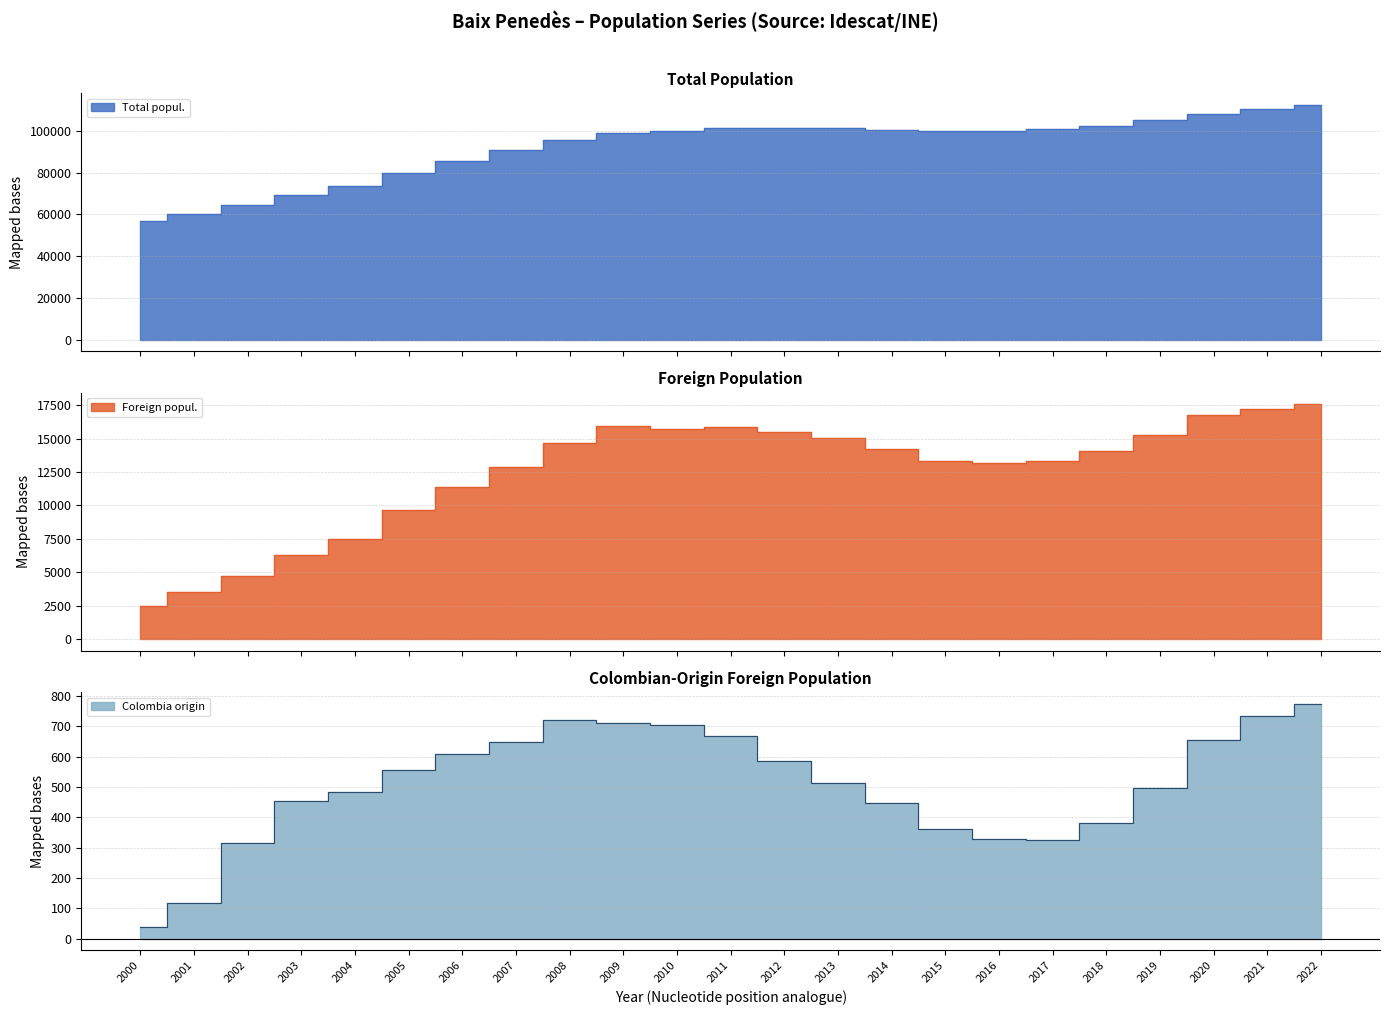

What is the highest value of the Total popul. series?

112460